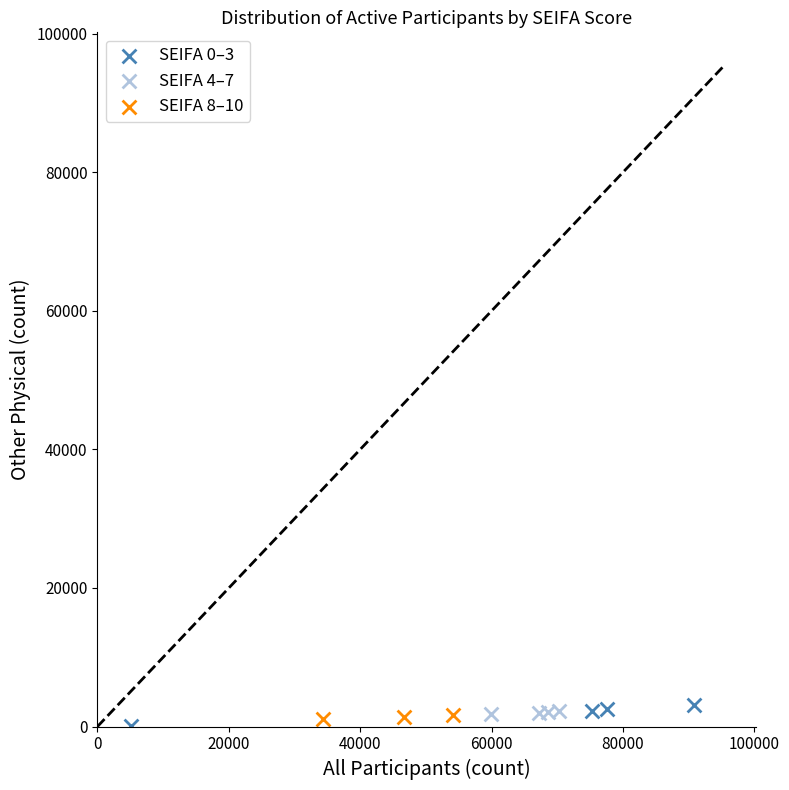

Which series has the largest Y range (max minus min)?

SEIFA 0–3